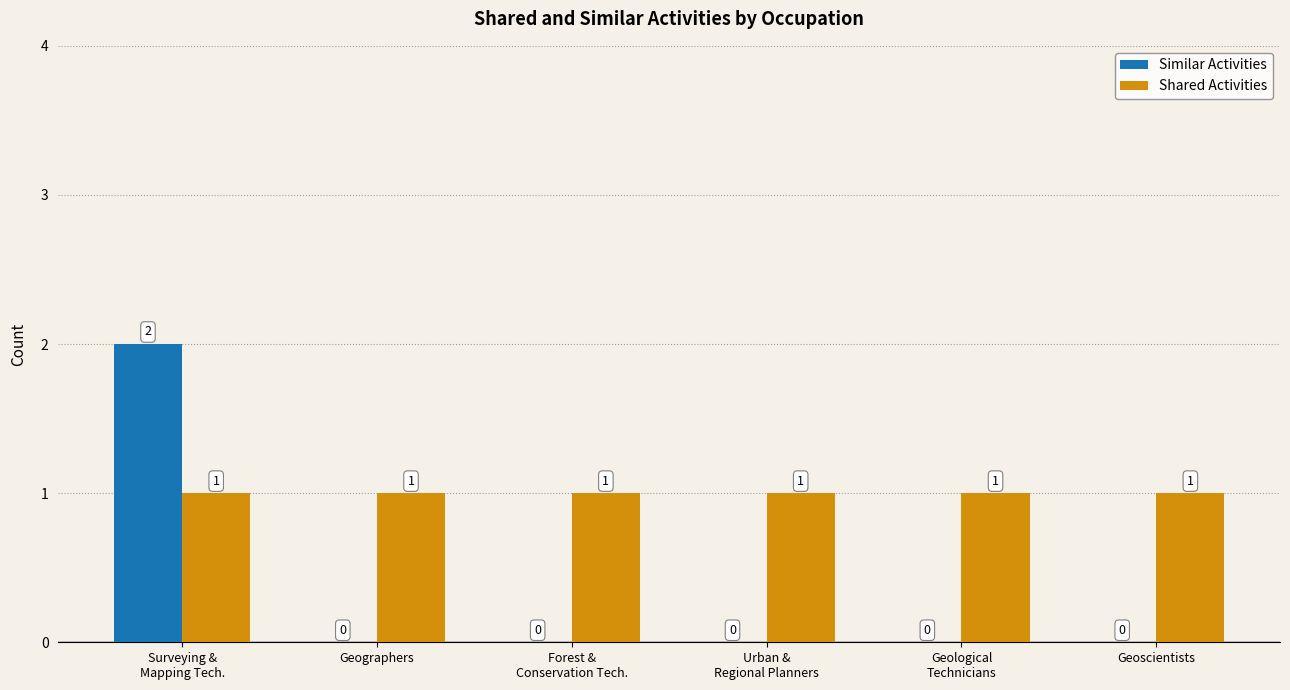

Reading left to right, what are all the values shown in this chart?

Similar Activities: 2	0	0	0	0	0
Shared Activities: 1	1	1	1	1	1